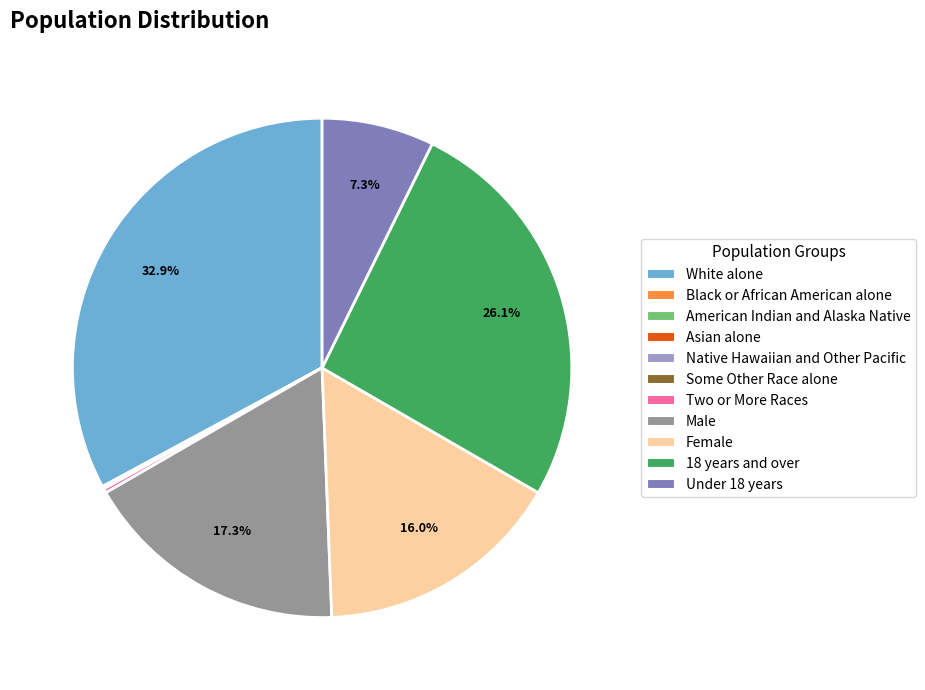

What percentage is NOT represented by Female?

84.0%